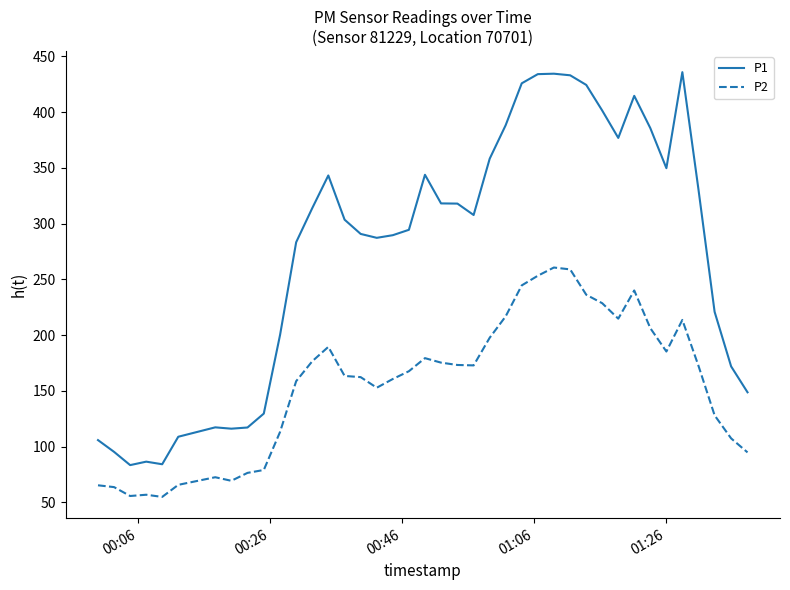

True or false: P2 and P1 cross at least once.

False